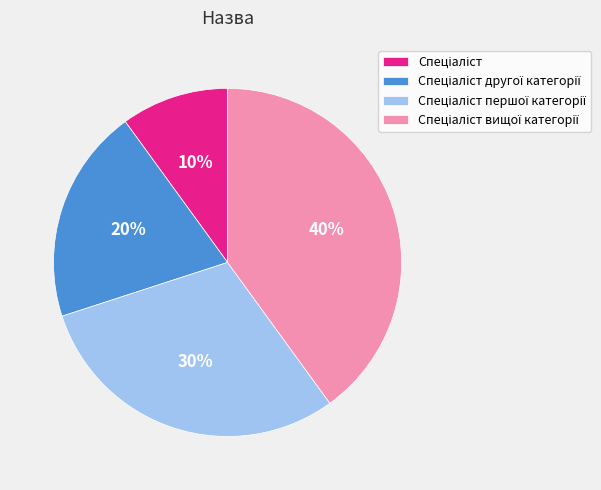

Does any single category account for the majority?

No